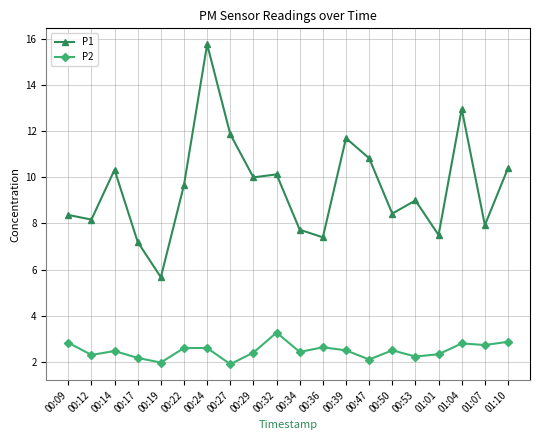

What is the smallest value displayed?

1.9